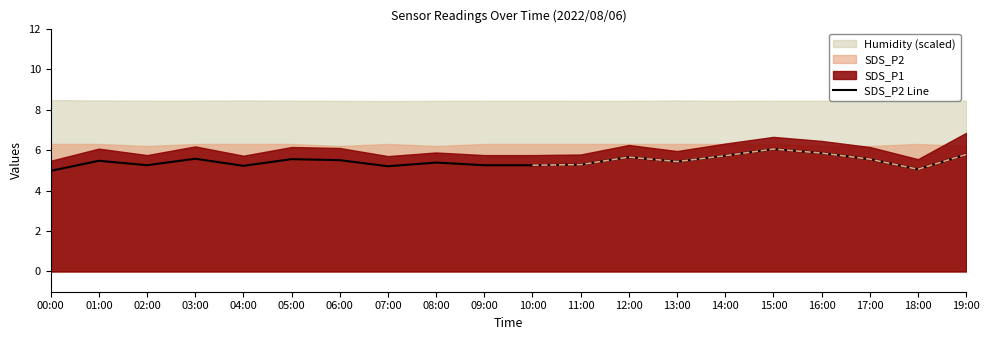

At which category does the chart reach its minimum across all series?

00:00